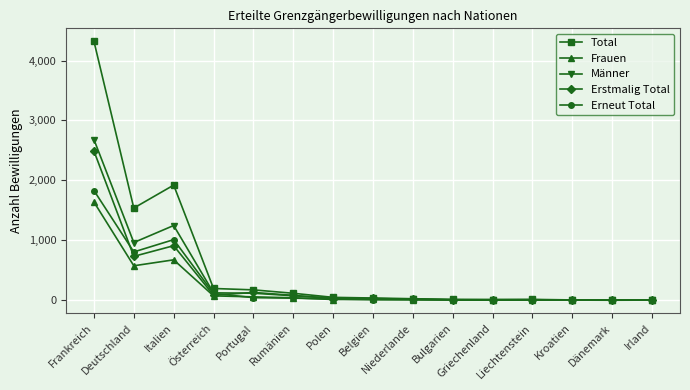

Where is Total nearest to the value 2162?

Italien